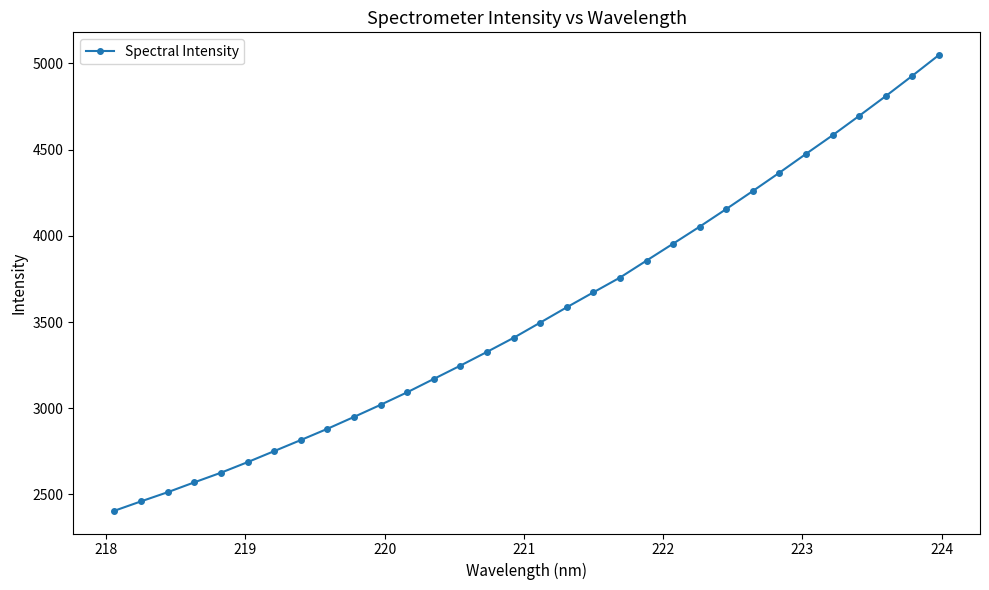

Reading right to left, what are all the values shown in this chart?

5048.4	4928.1	4810.3	4695.8	4583.2	4475.4	4366.2	4260.0	4155.6	4053.3	3954.5	3856.3	3757.7	3672.1	3585.5	3496.6	3408.3	3326.8	3247.2	3169.9	3092.5	3019.8	2949.4	2880.5	2815.2	2751.1	2687.1	2625.8	2569.9	2512.7	2459.7	2405.2